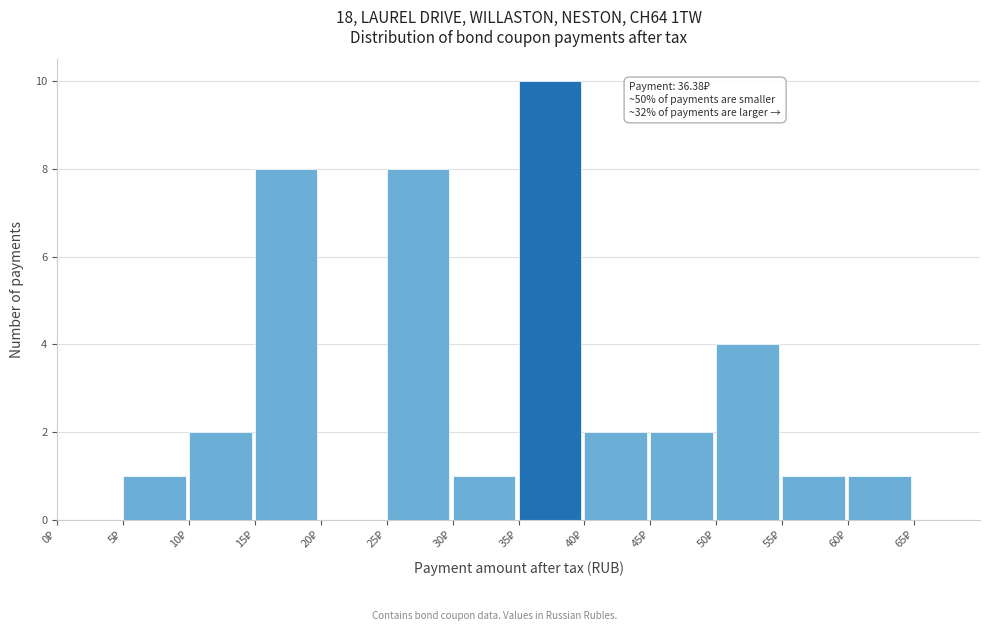

Over which range of the x-axis is the bar tallest?

35 to 40